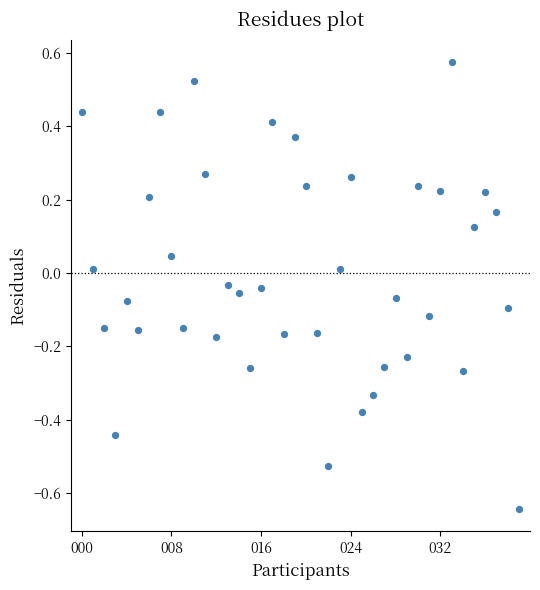

What is the range of Y values (max minus min)?

1.2